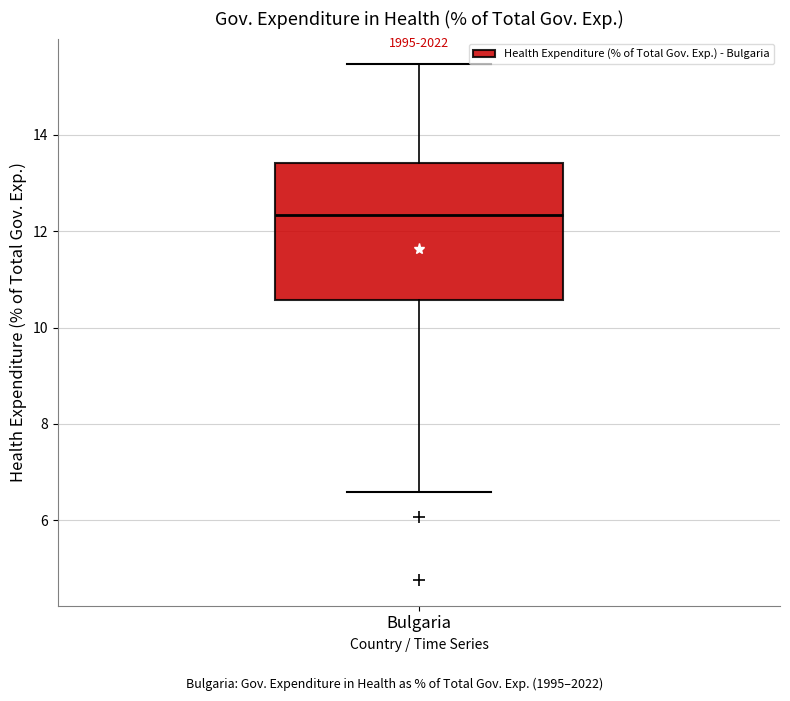

Transcribe this box plot: give where the median line is, the range the box spans, and where the two whiskers end, as read against the y-axis. The values are not printed on the chart, so give them approximately, as read against the axis.

median 12.4, box 10.6 to 13.4, whiskers 6.6 to 15.4